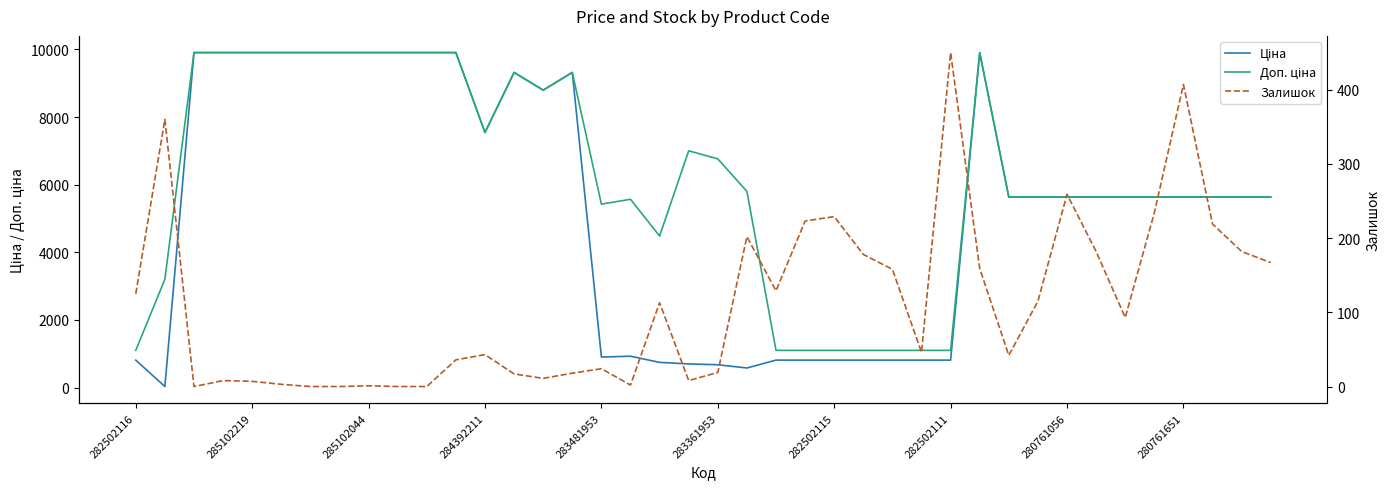

What is the difference between the maximum and minimum values in the Доп. ціна series?

8806.7